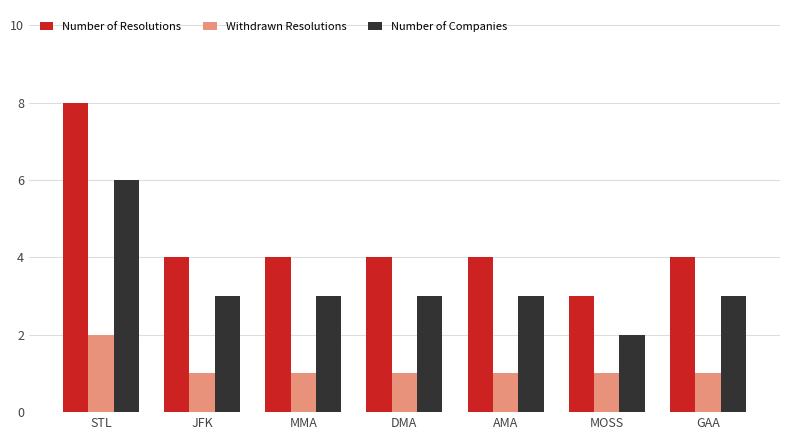

What is the label of the 2nd bar from the right?

MOSS